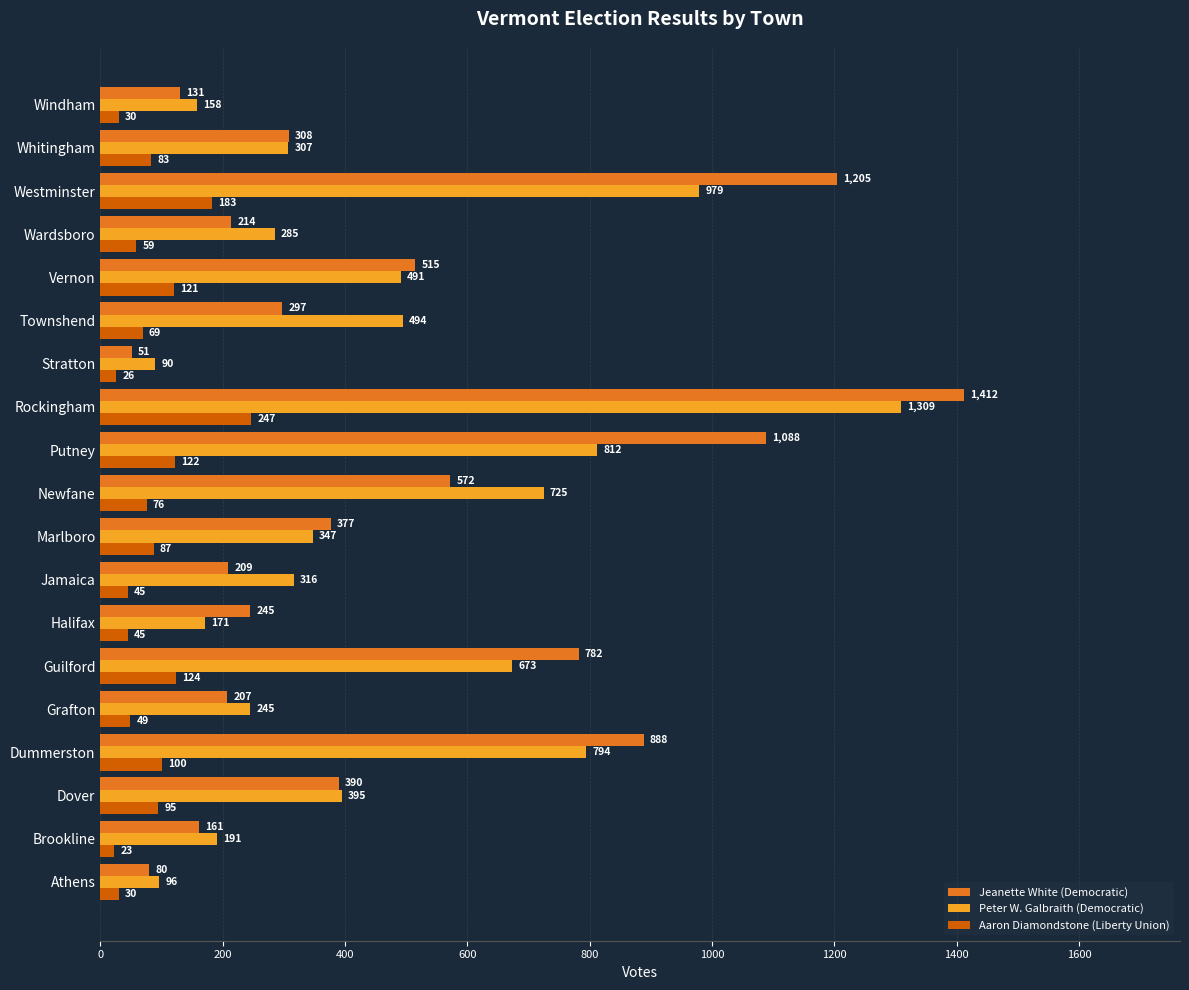

What is the sum of all Jeanette White (Democratic) values?

9132